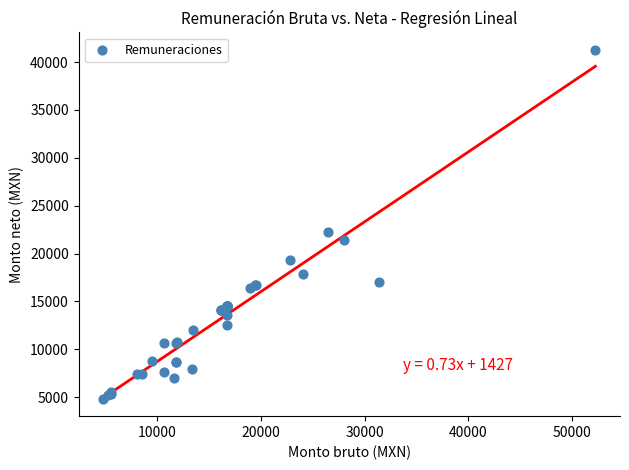

What Y value in the scatter plot is closest to 23059?

22241.2